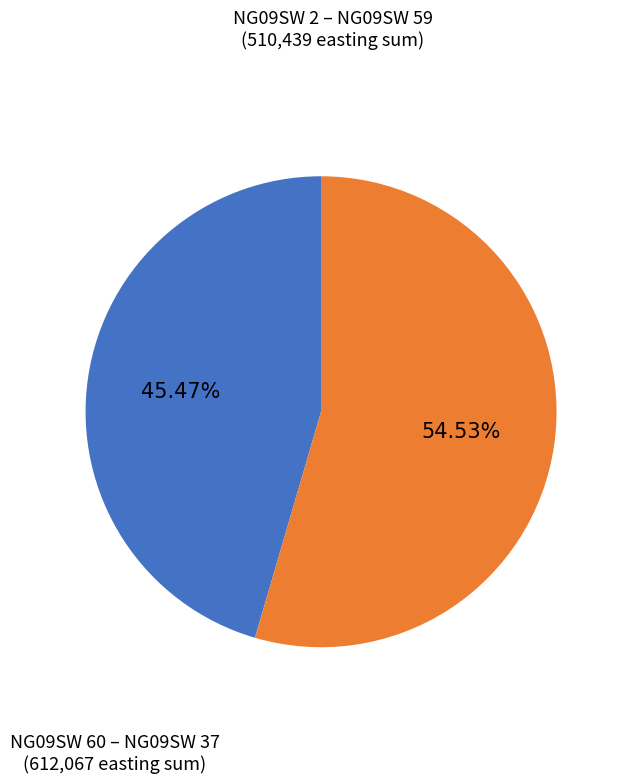

What is the largest slice in the pie chart?

NG09SW 60 – NG09SW 37